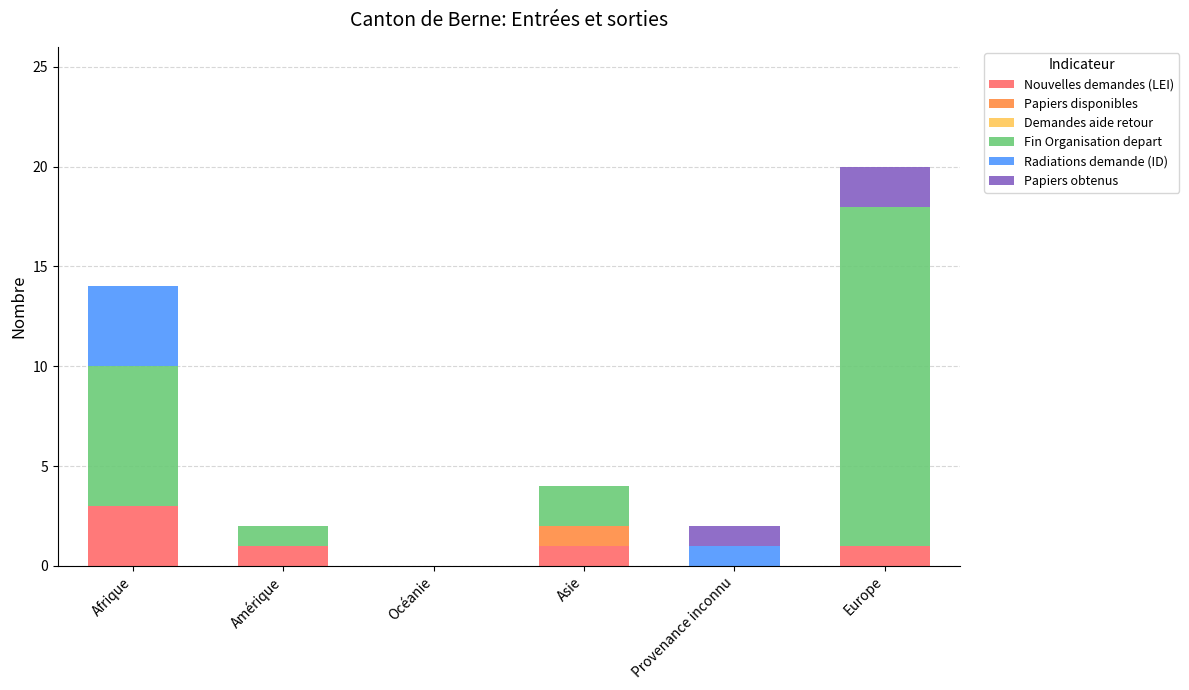

At which label does Nouvelles demandes (LEI) reach its peak?

Afrique